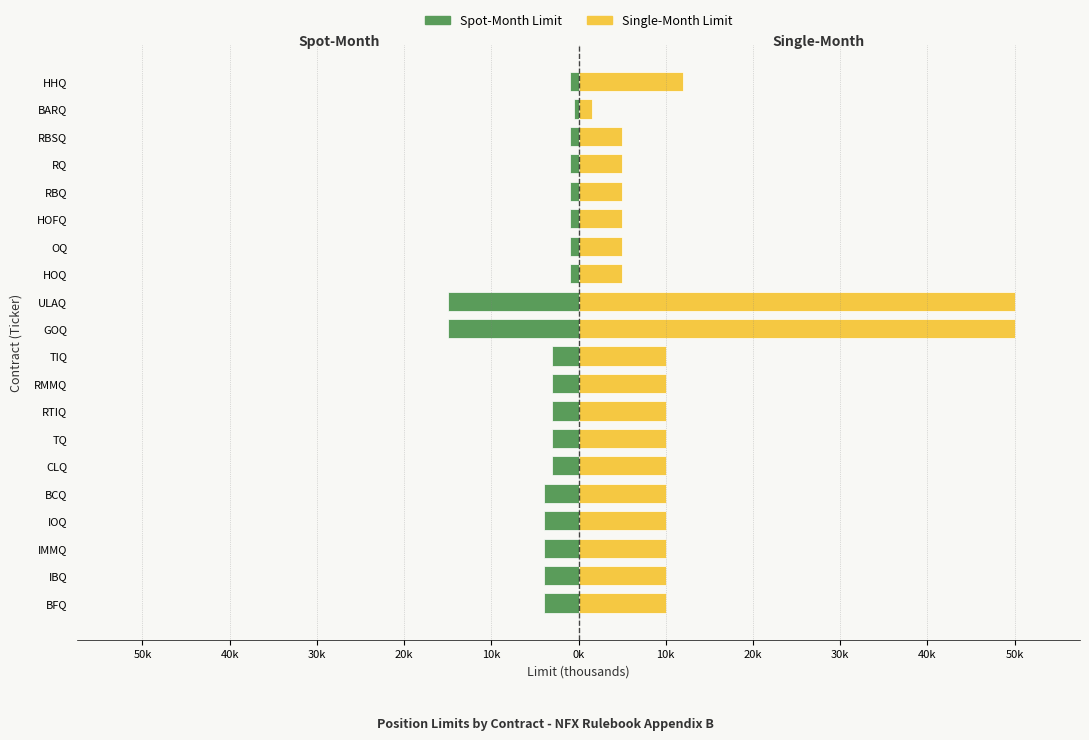

Rank the series by their average value, from lowest to highest.

Spot-Month Limit, Single-Month Limit